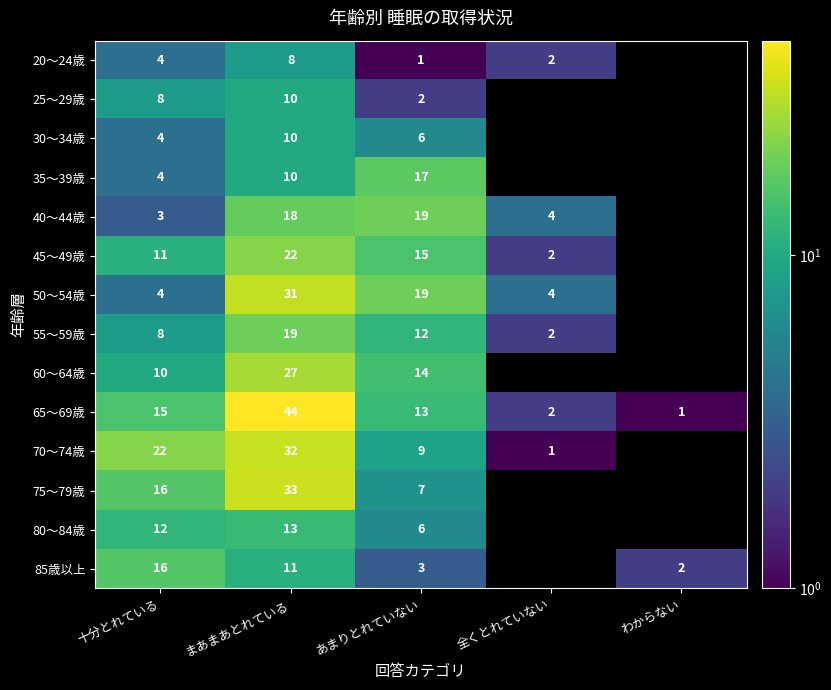

How many data points does each series have?

5